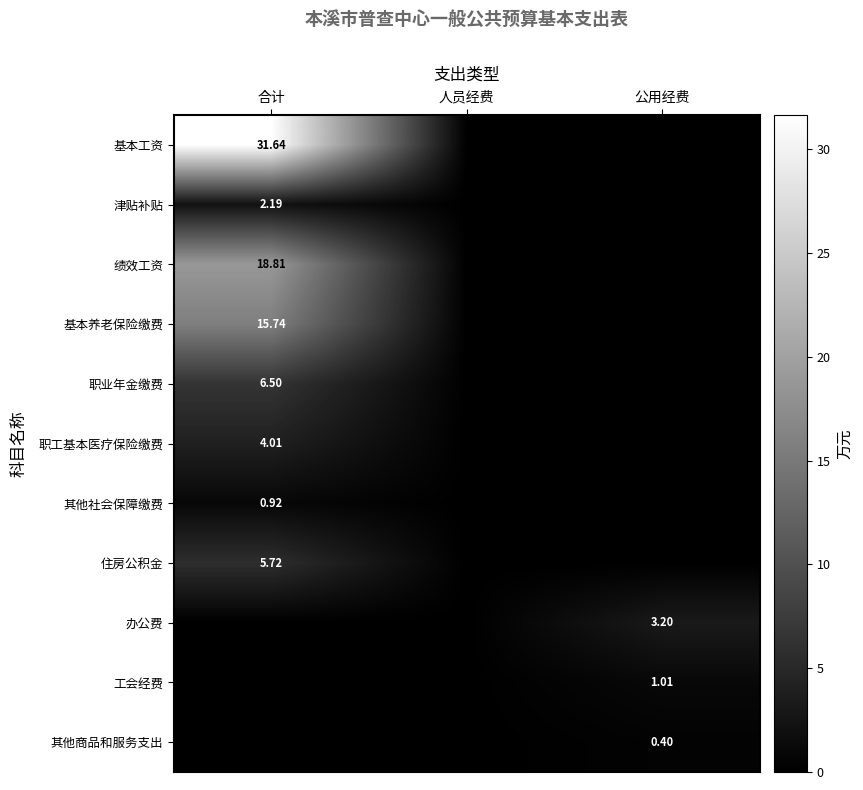

Which has a higher value, 公用经费 or 合计?

合计